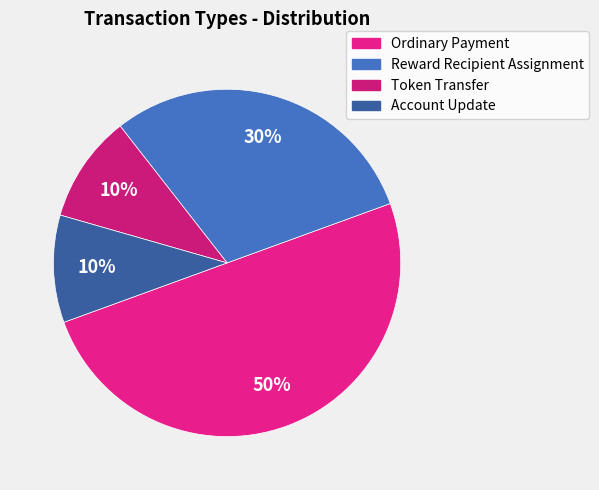

To the nearest percent, what percentage of the pie is Reward Recipient Assignment?

30%